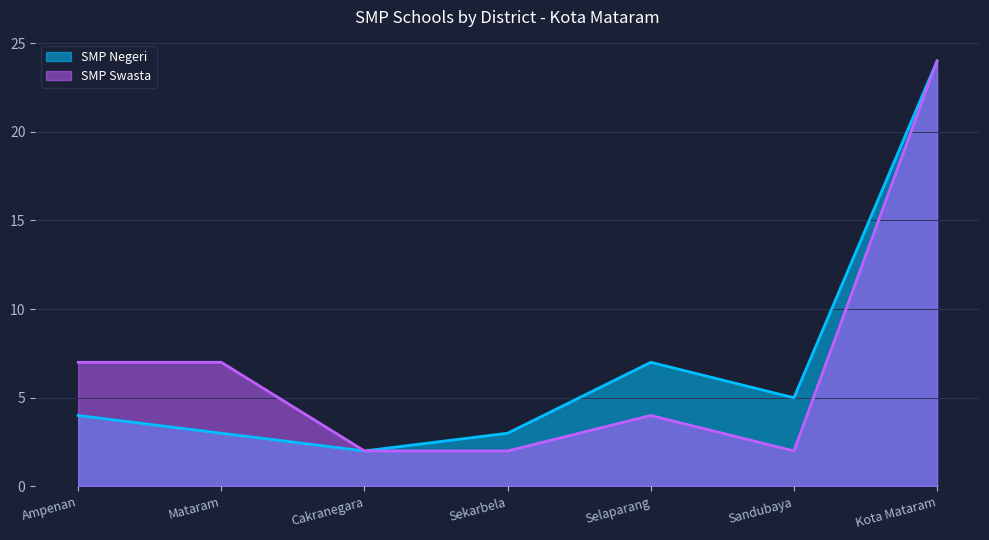

Reading left to right, what are all the values shown in this chart?

SMP Negeri: Ampenan=4	Mataram=3	Cakranegara=2	Sekarbela=3	Selaparang=7	Sandubaya=5	Kota Mataram=24
SMP Swasta: Ampenan=7	Mataram=7	Cakranegara=2	Sekarbela=2	Selaparang=4	Sandubaya=2	Kota Mataram=24